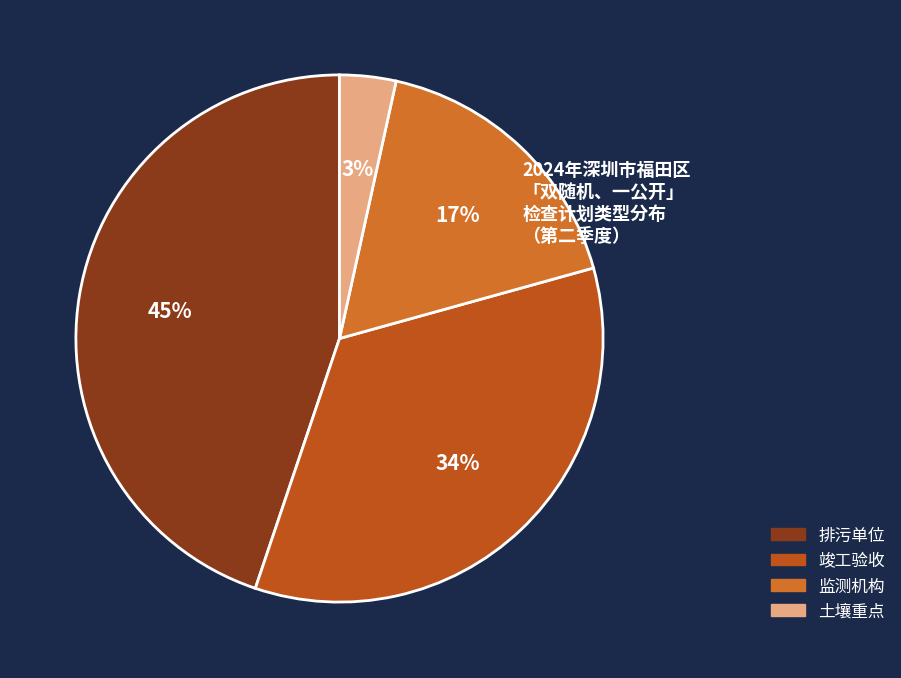

What is the ratio of the value at 监测机构 to the value at 排污单位?

0.4